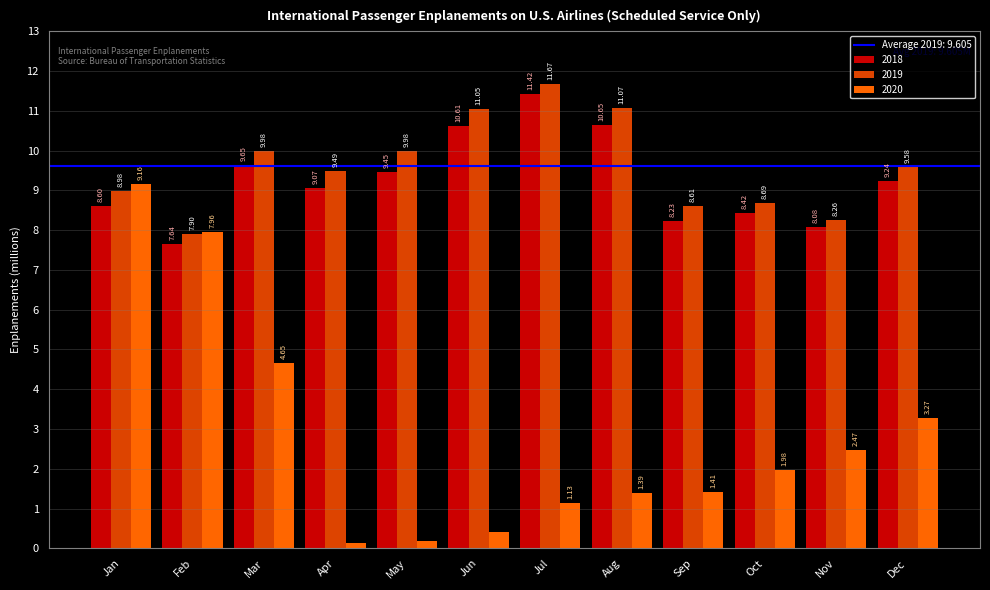

Are the bars grouped side by side (vs. stacked)?

Yes